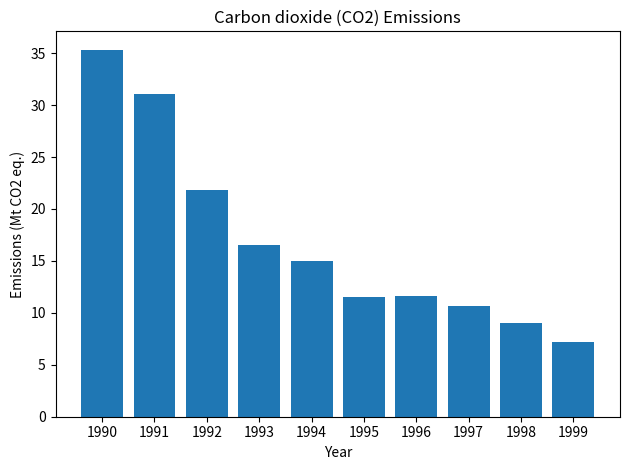

What is the value of the 2nd bar from the left?

31.0